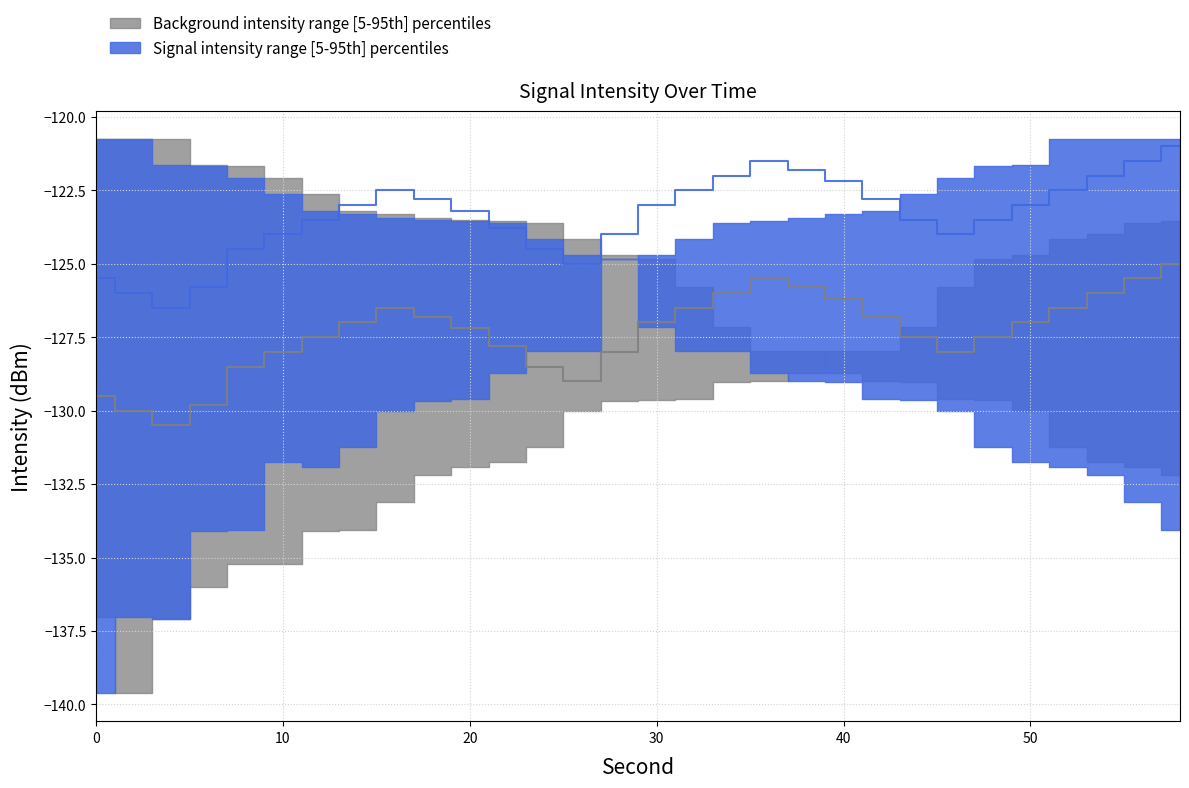

What is the approximate value of intensity_min at 28?

-124.8